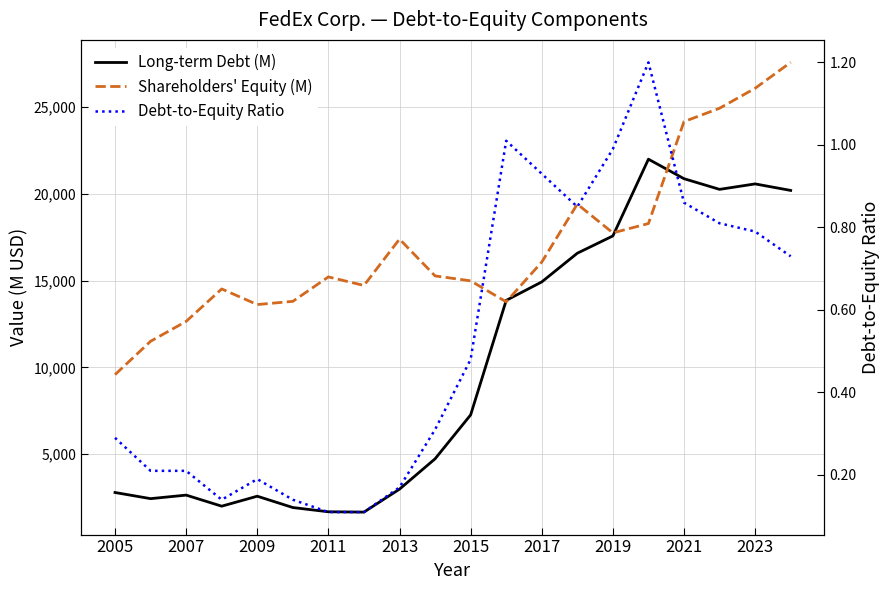

True or false: Long-term Debt (M) and Debt-to-Equity Ratio intersect in this chart.

False